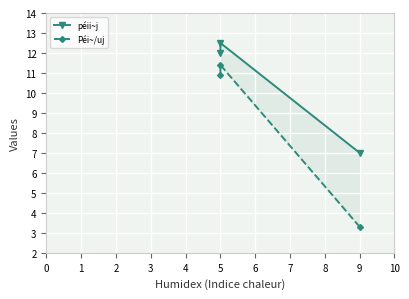

What is the maximum value shown in the chart?

12.5